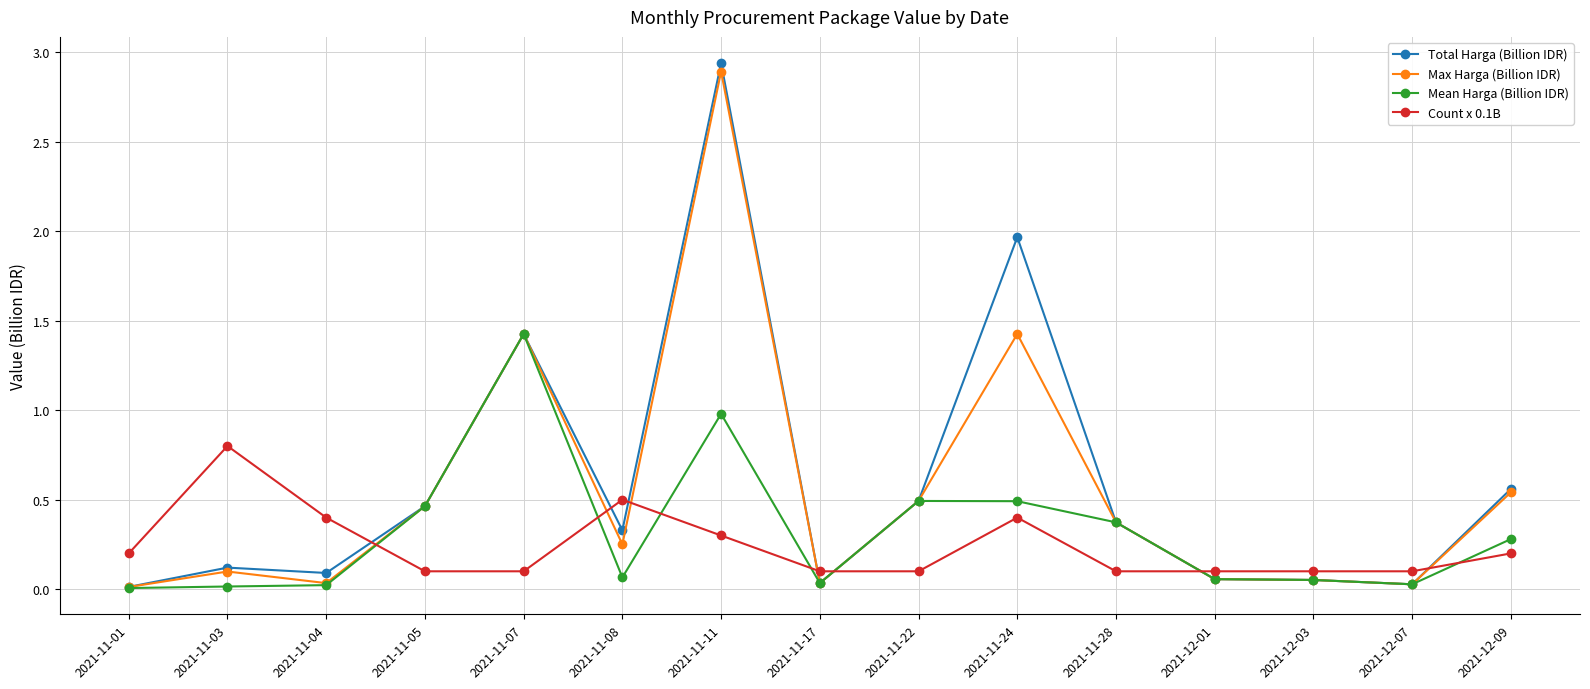

What is the difference between the second highest and second lowest values in the Count x 0.1B series?

0.4